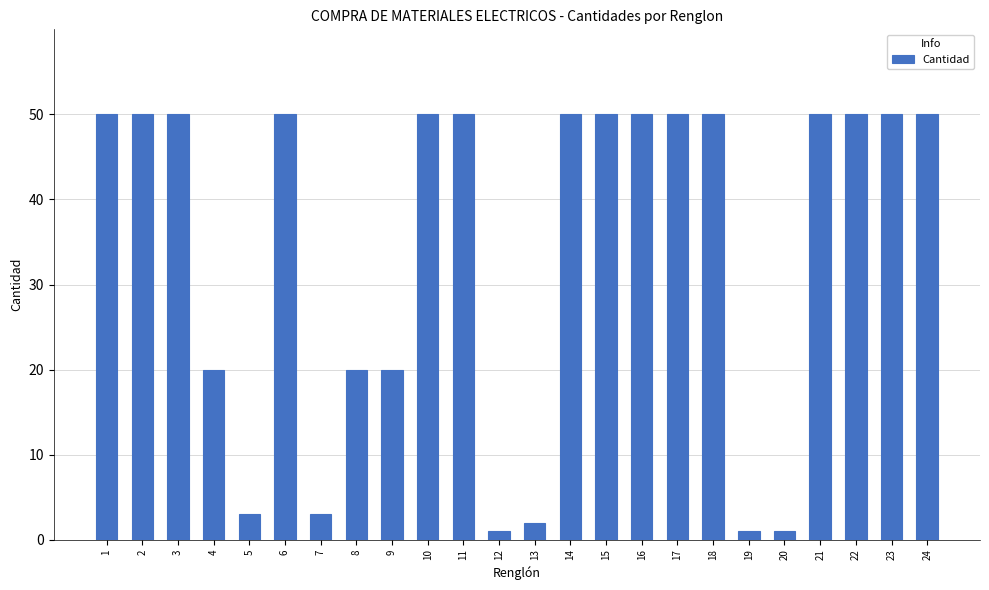

Reading left to right, what are all the values shown in this chart?

1=50	2=50	3=50	4=20	5=3	6=50	7=3	8=20	9=20	10=50	11=50	12=1	13=2	14=50	15=50	16=50	17=50	18=50	19=1	20=1	21=50	22=50	23=50	24=50